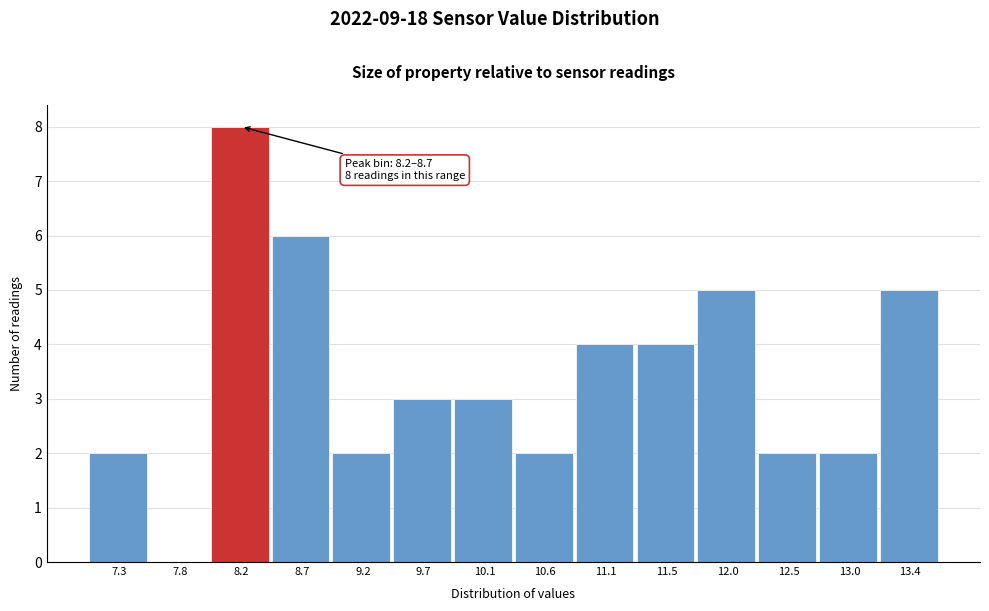

Reading left to right, extract all data points from this chart.

7.3=2	7.8=0	8.2=8	8.7=6	9.2=2	9.7=3	10.1=3	10.6=2	11.1=4	11.5=4	12.0=5	12.5=2	13.0=2	13.4=5